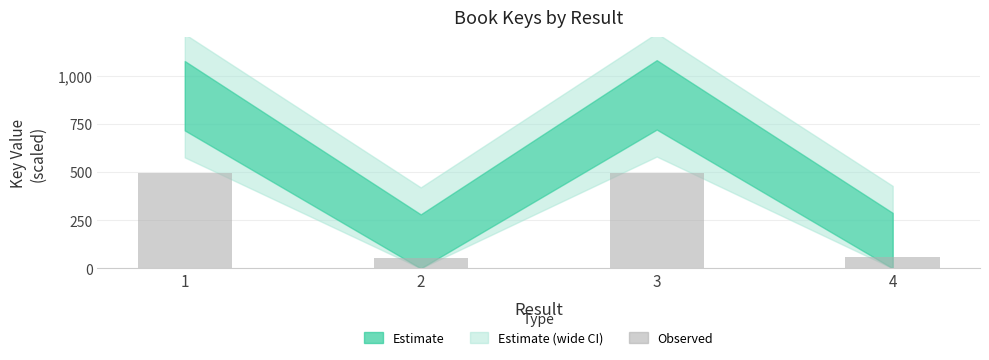

What is the maximum value shown in the chart?

495.0